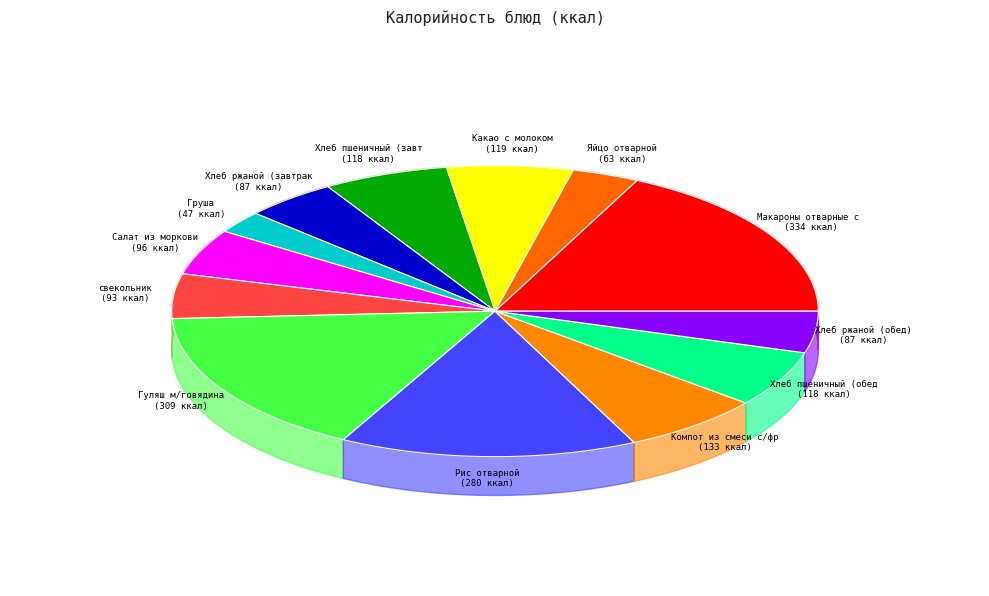

What is the change in value from Яйцо отварной to Компот из смеси с/фрукетов?

+69.8